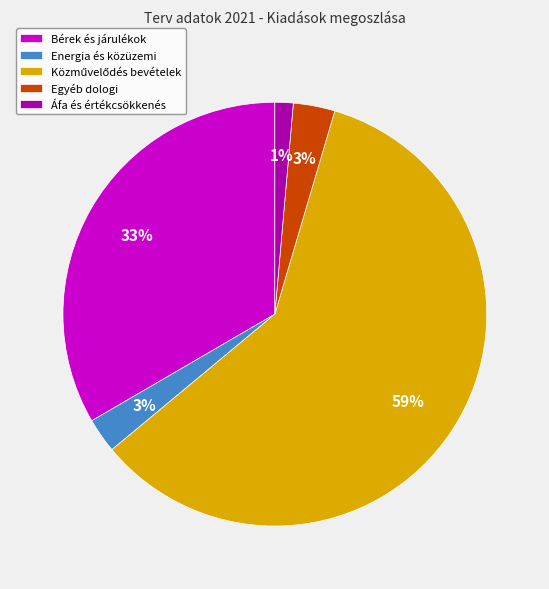

Which category has the smallest portion of the pie?

Áfa és értékcsökkenés